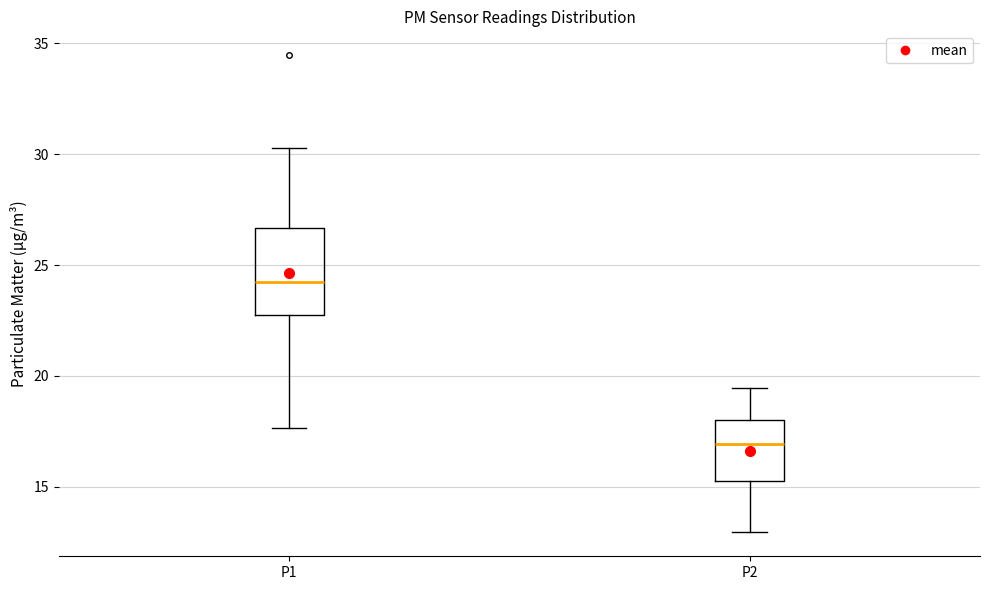

Which box's median line is the lowest?

P2